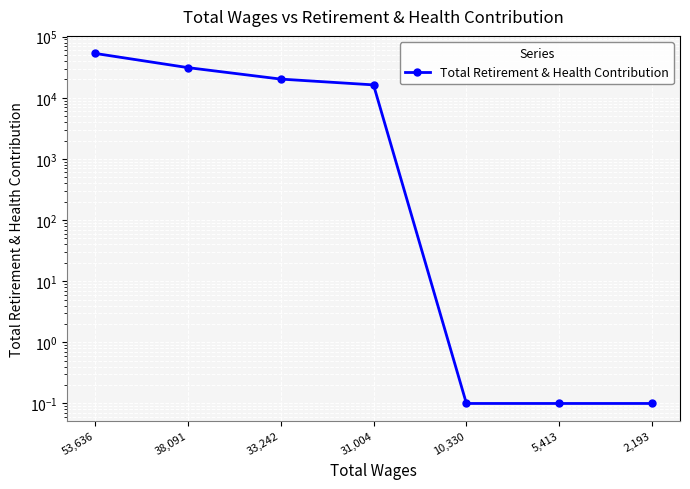

List the labels in order of value, smallest first.

10,330, 5,413, 2,193, 31,004, 33,242, 38,091, 53,636